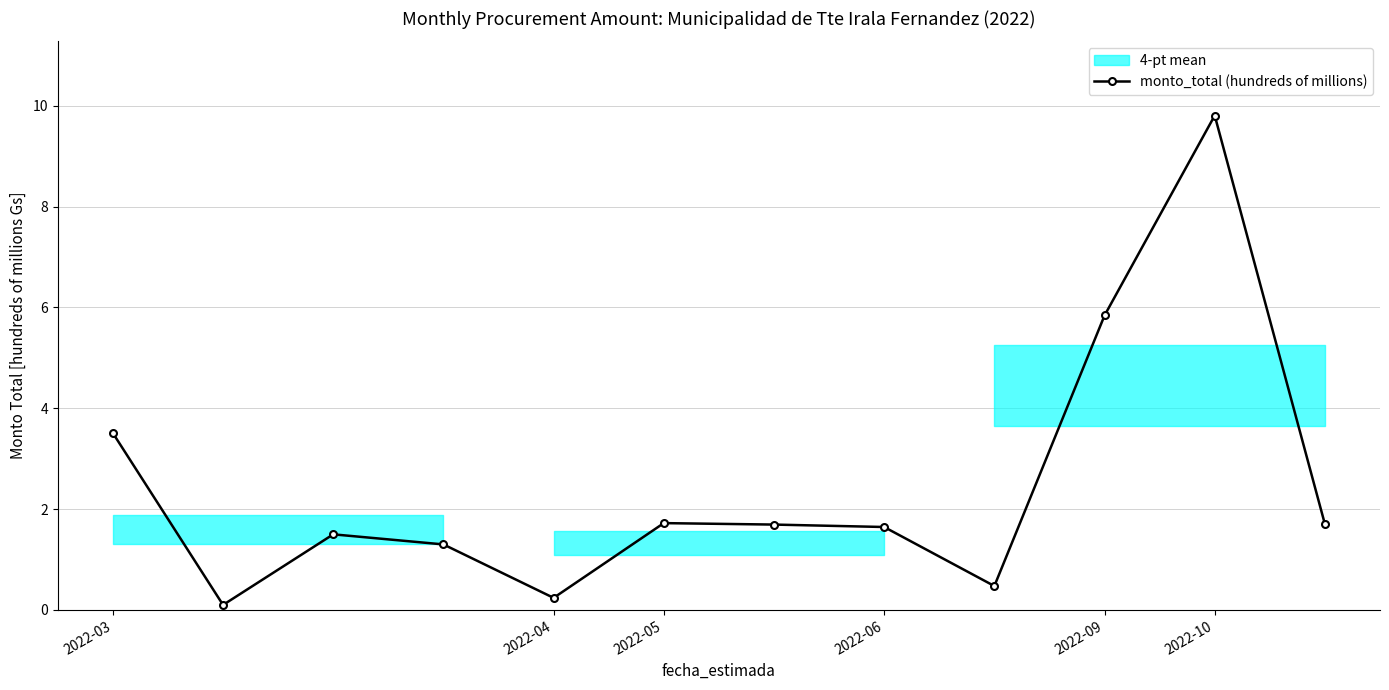

How many values are below 1?

3